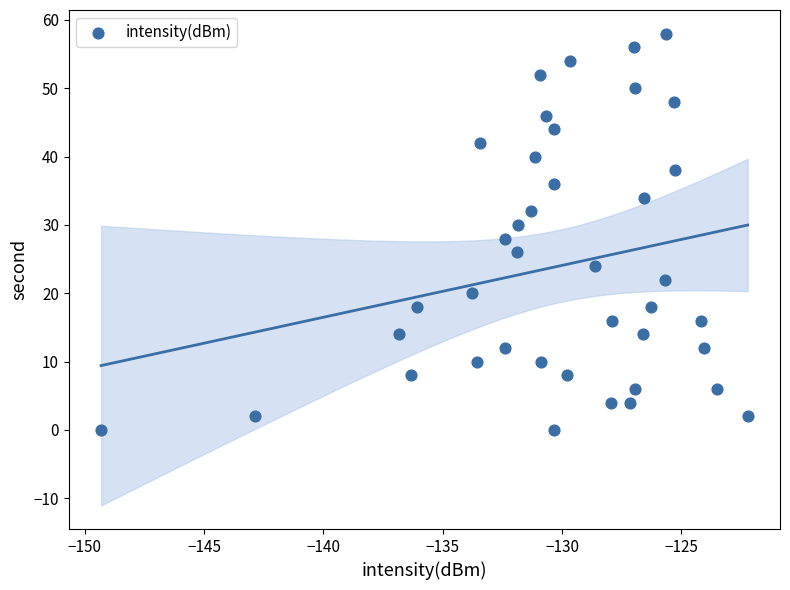

What is the range of Y values (max minus min)?

58